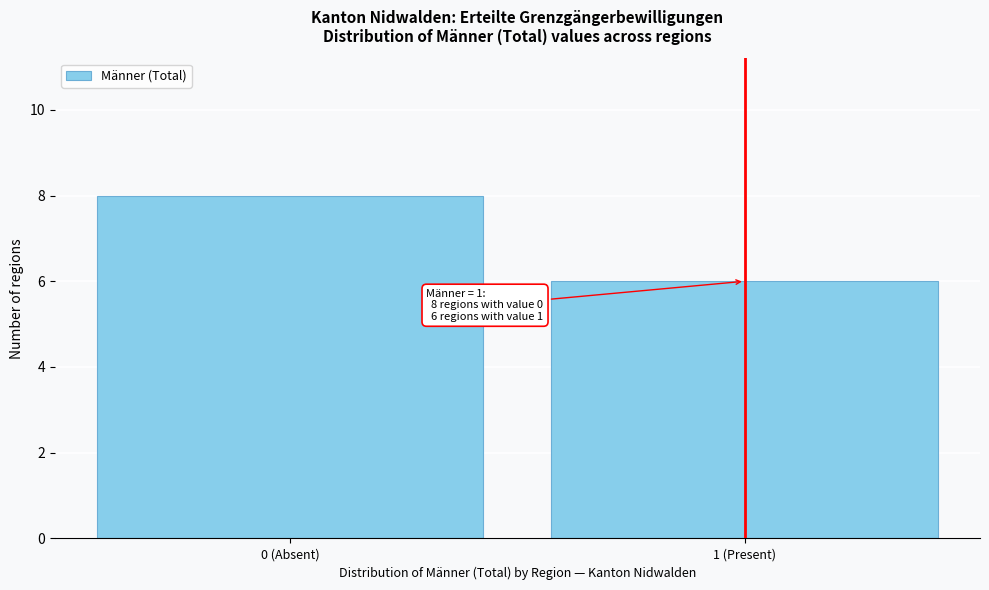

Reading left to right, list all the values displayed in this chart.

8	6